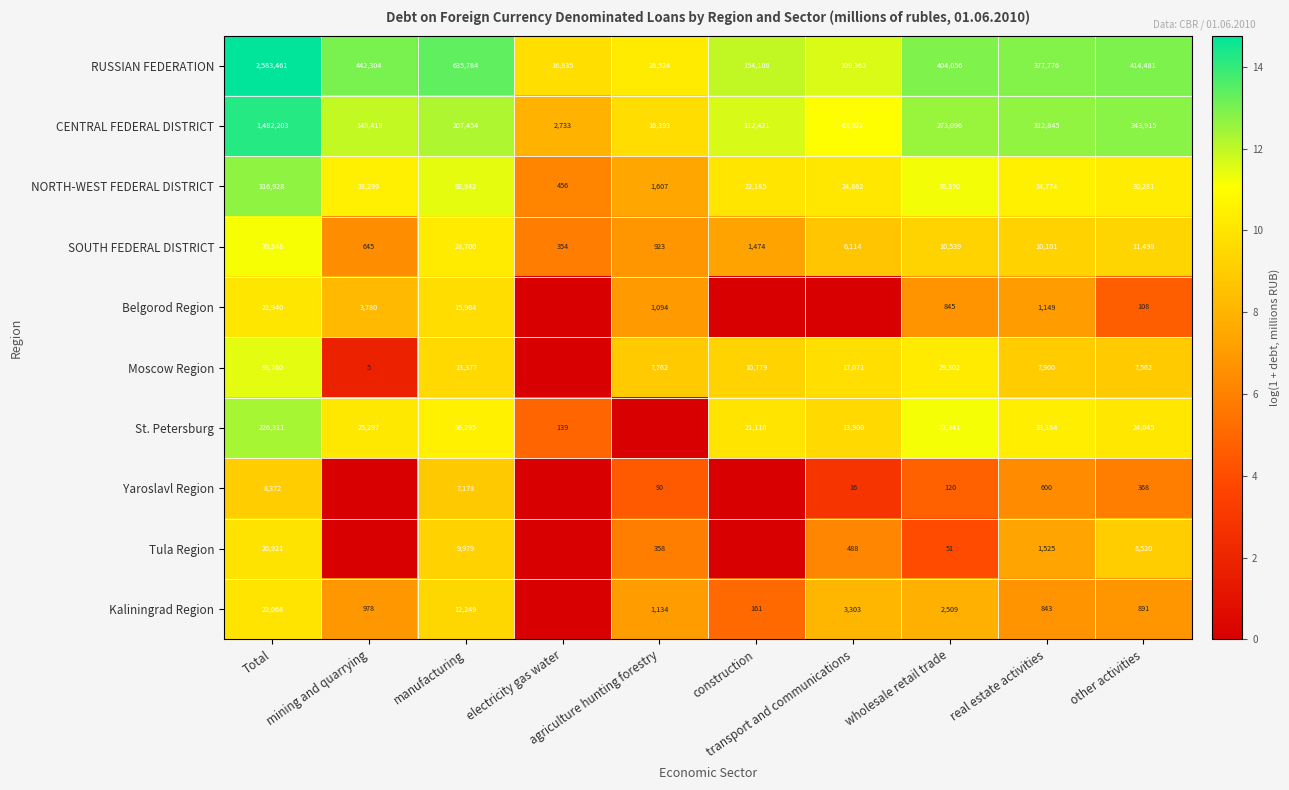

What is the lowest value of the SOUTH FEDERAL DISTRICT series?

354